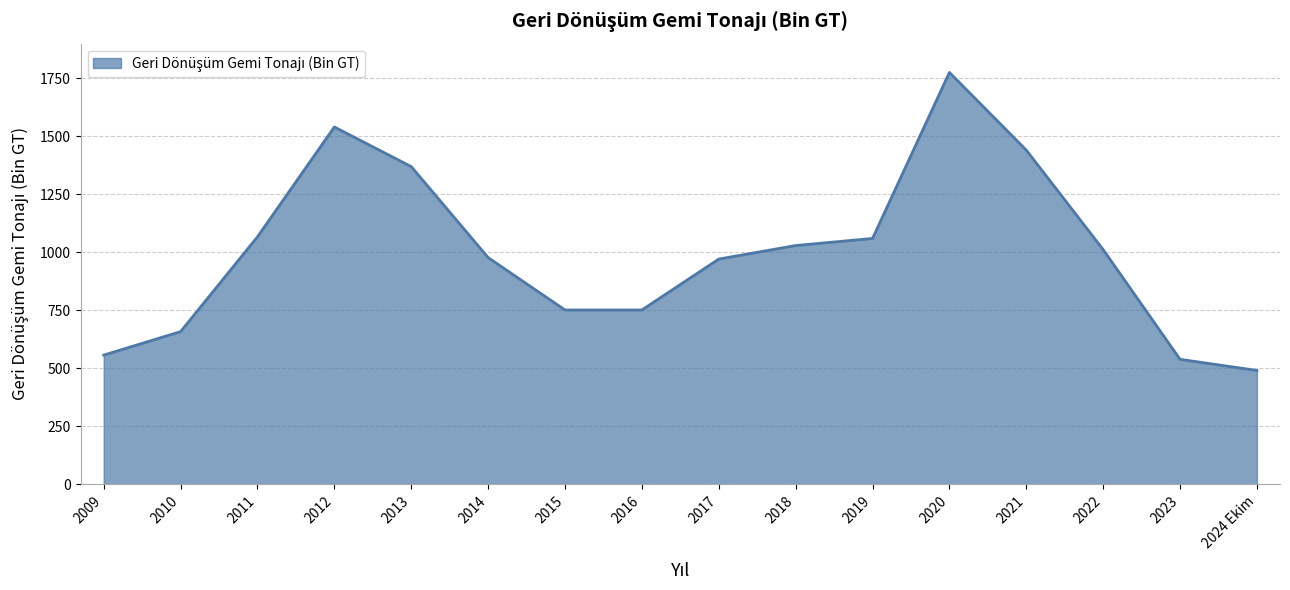

Is it true that the value at 2019 is 1060.2?

True